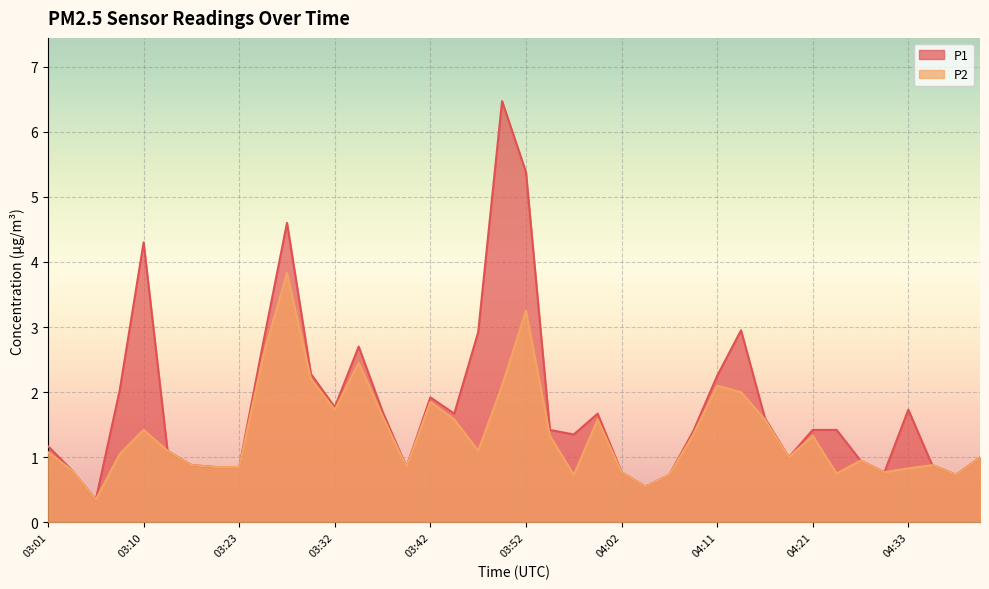

Read the P2 value at 04:19.

1.0